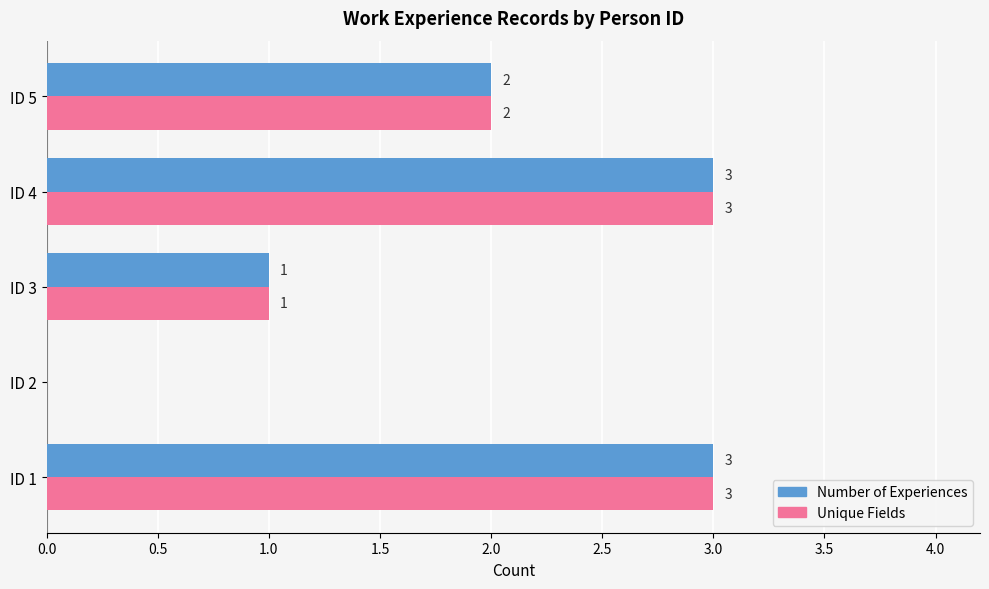

Is it true that Number of Experiences equals 1 at ID 3?

True